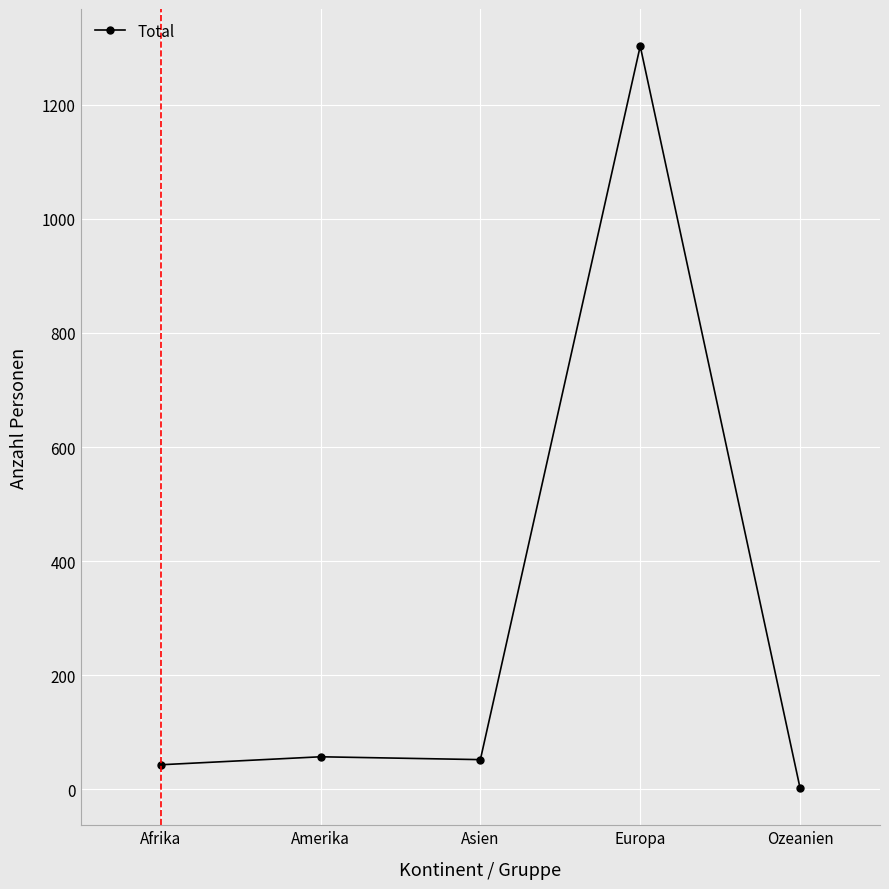

How many lines are shown in the chart?

1